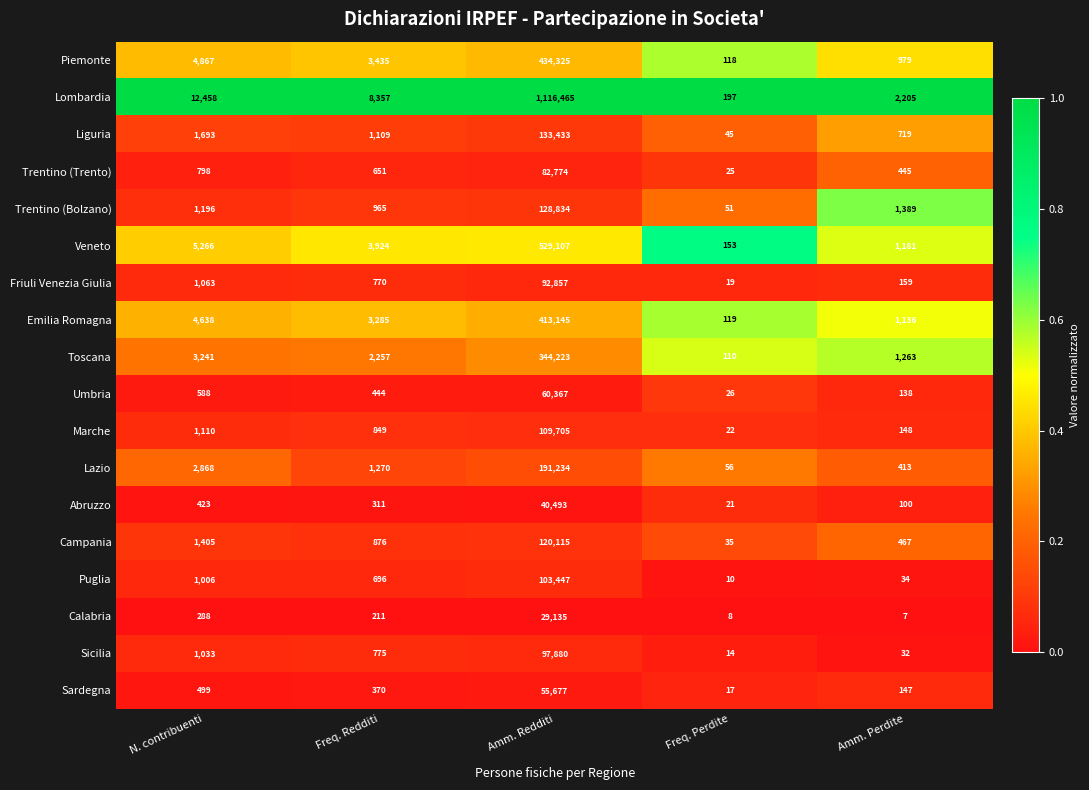

What is the total value across all series at N. contribuenti?

44440